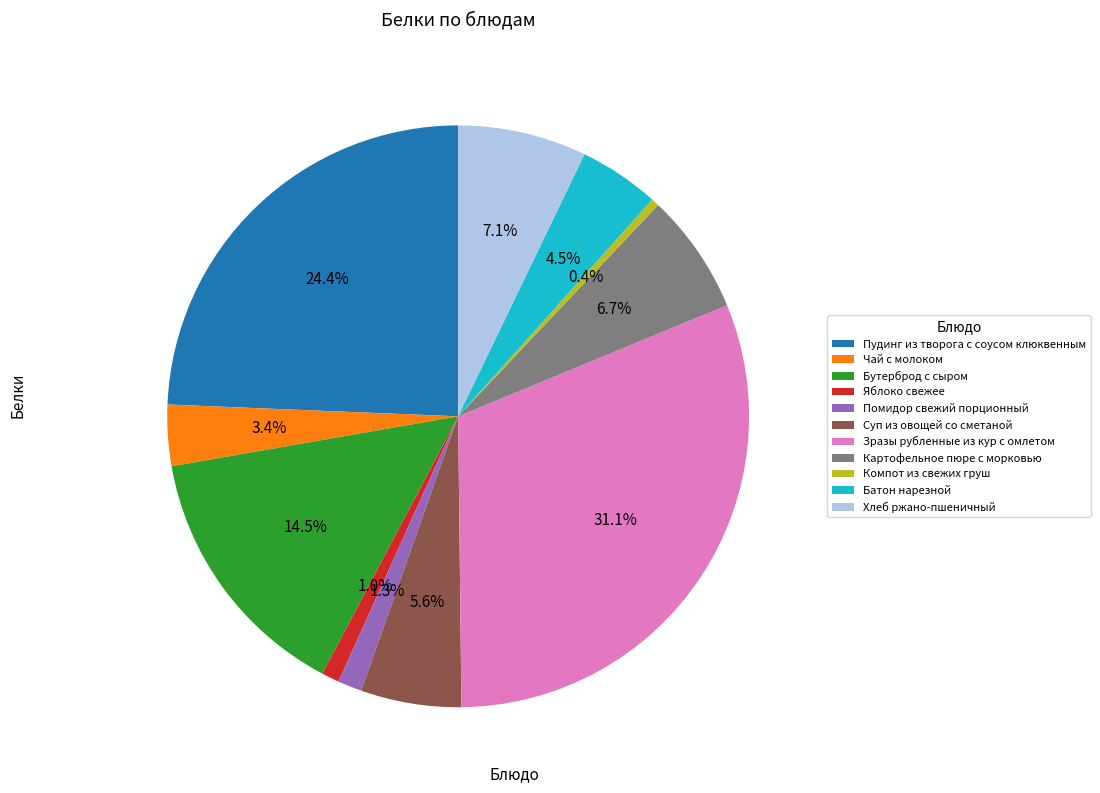

Is there any slice that represents more than half of the pie?

No